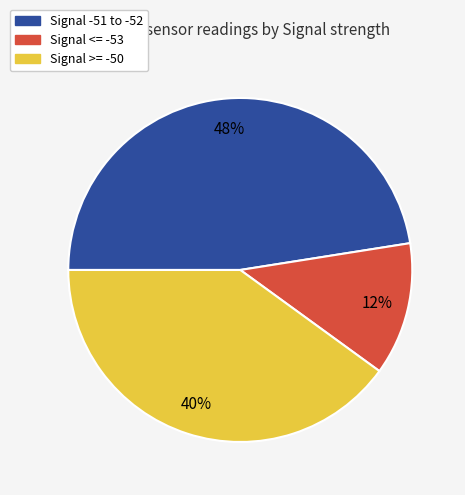

Between Signal <= -53 and Signal -51 to -52, which is larger?

Signal -51 to -52